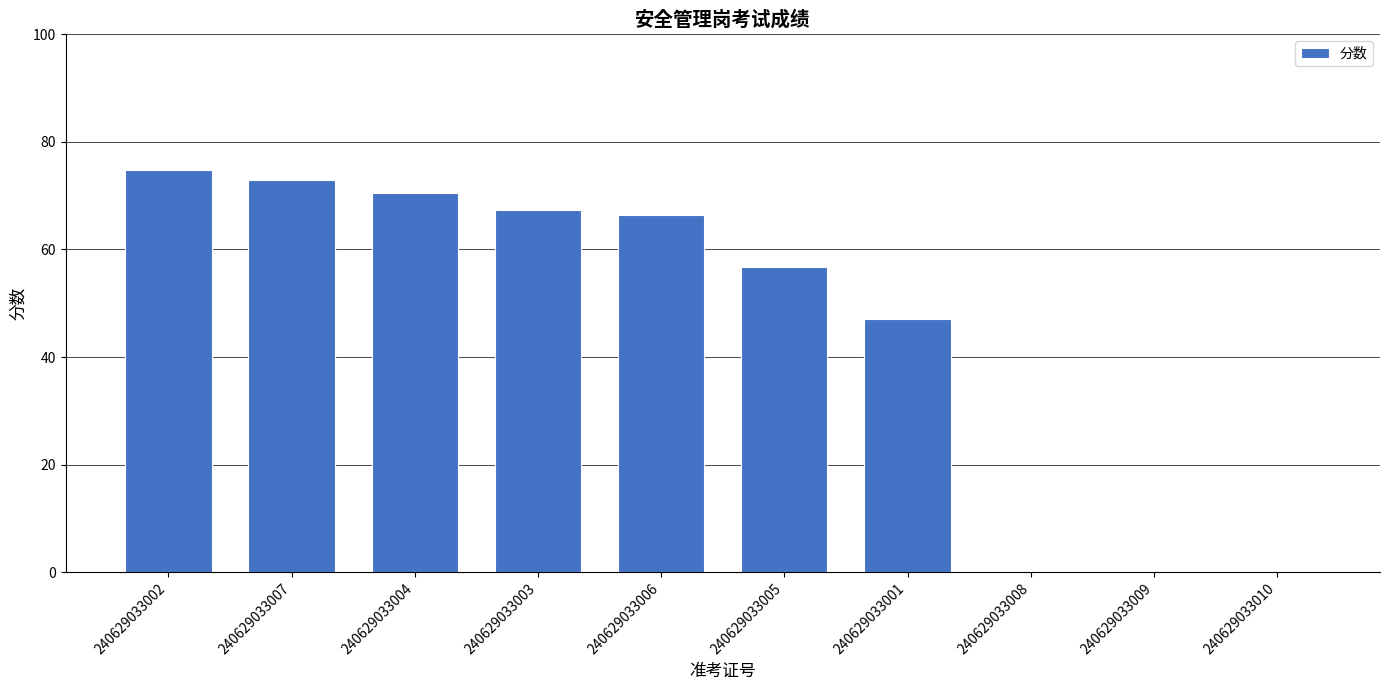

Which label corresponds to the largest value in the chart?

240629033002